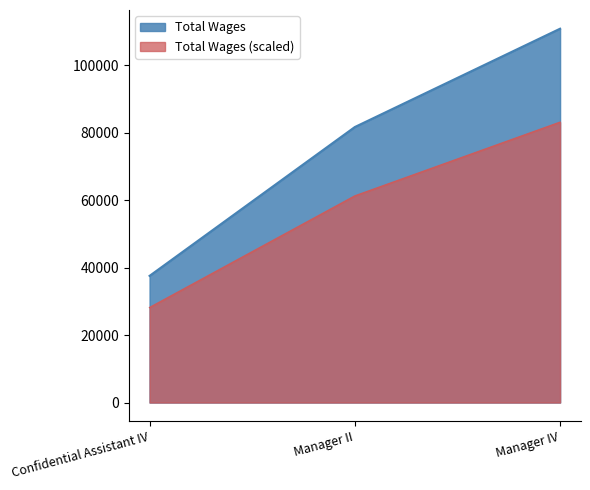

What is the change in value from Manager IV to Confidential Assistant IV?

-73304